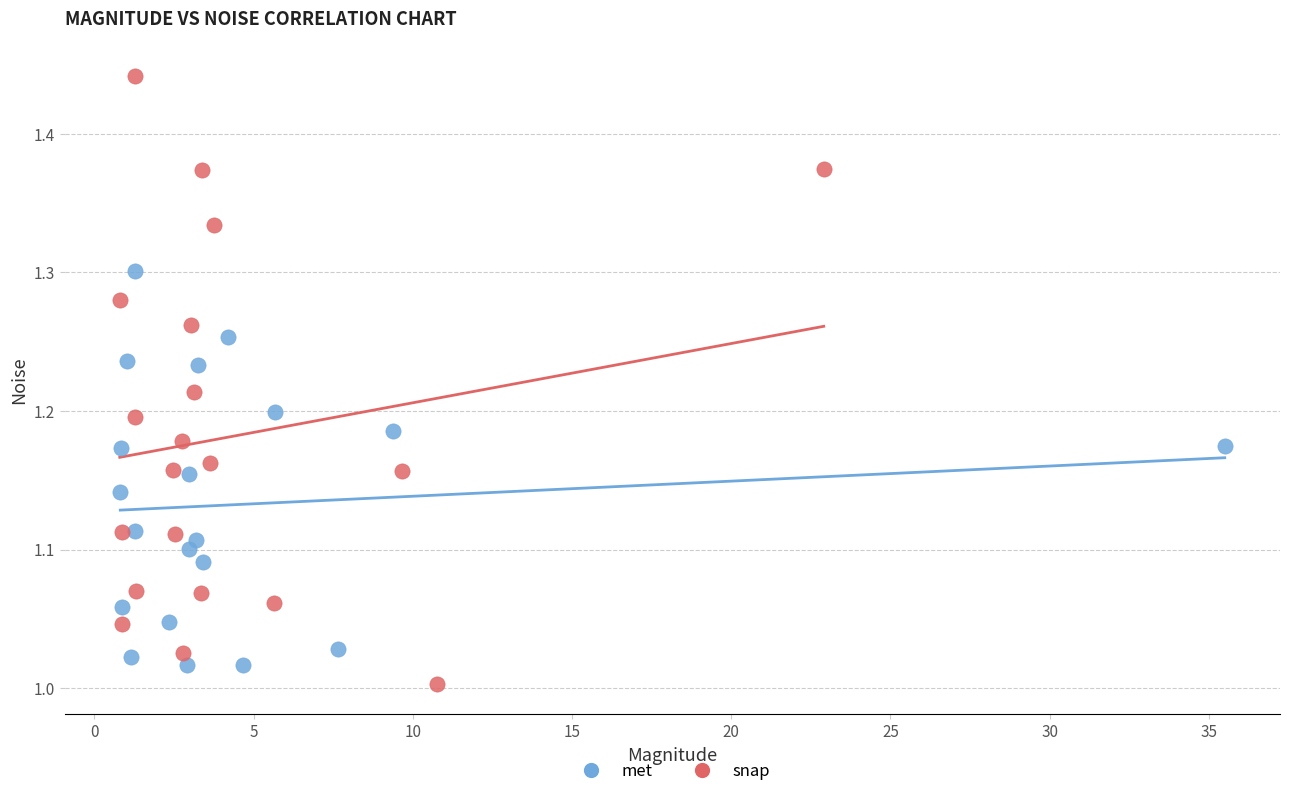

Which series contains the highest Y value?

snap